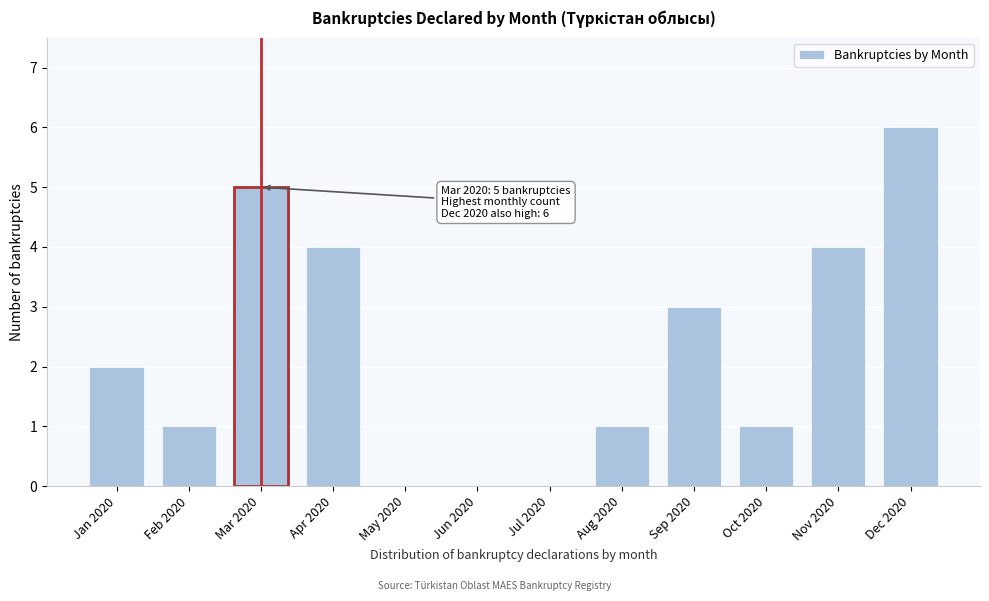

Reading left to right, extract all data points from this chart.

Jan 2020=2	Feb 2020=1	Mar 2020=5	Apr 2020=4	May 2020=0	Jun 2020=0	Jul 2020=0	Aug 2020=1	Sep 2020=3	Oct 2020=1	Nov 2020=4	Dec 2020=6